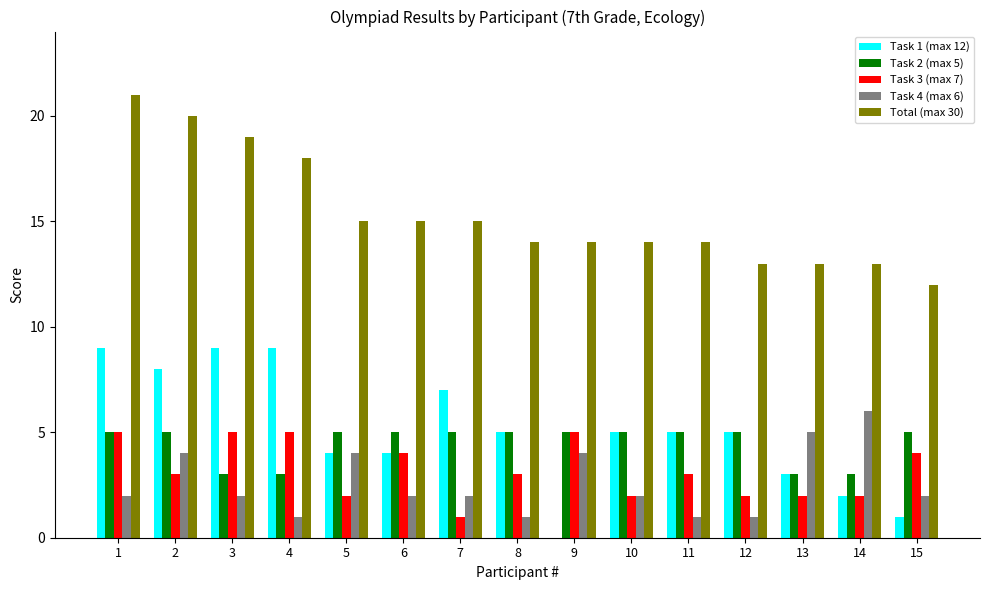

Which label corresponds to the largest value in the chart?

1